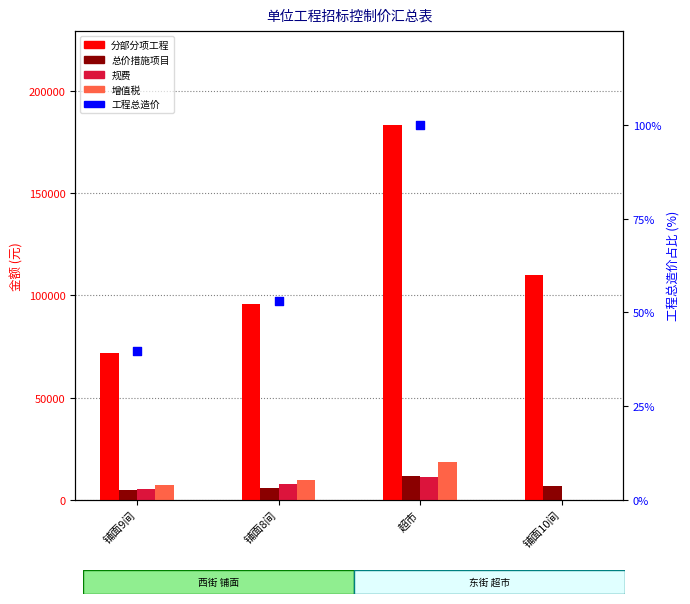

Which series has the largest total across all categories?

分部分项工程